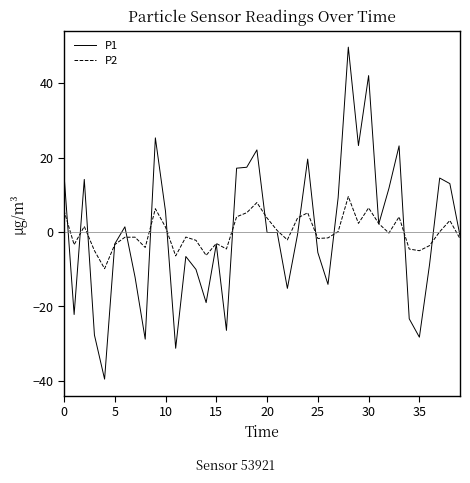

What is the highest value of the P1 series?

49.7